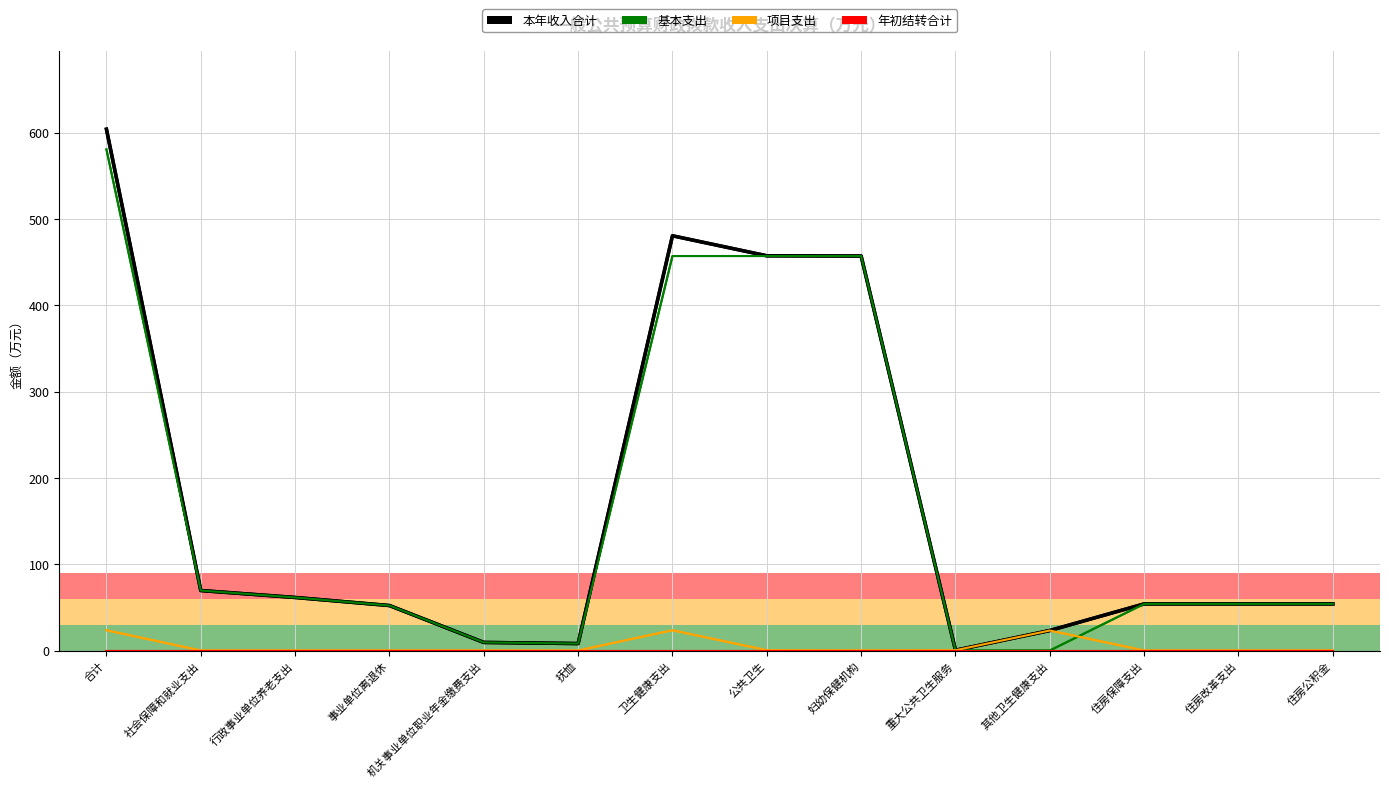

True or false: 基本支出 has a value of 456.9 at 卫生健康支出.

True